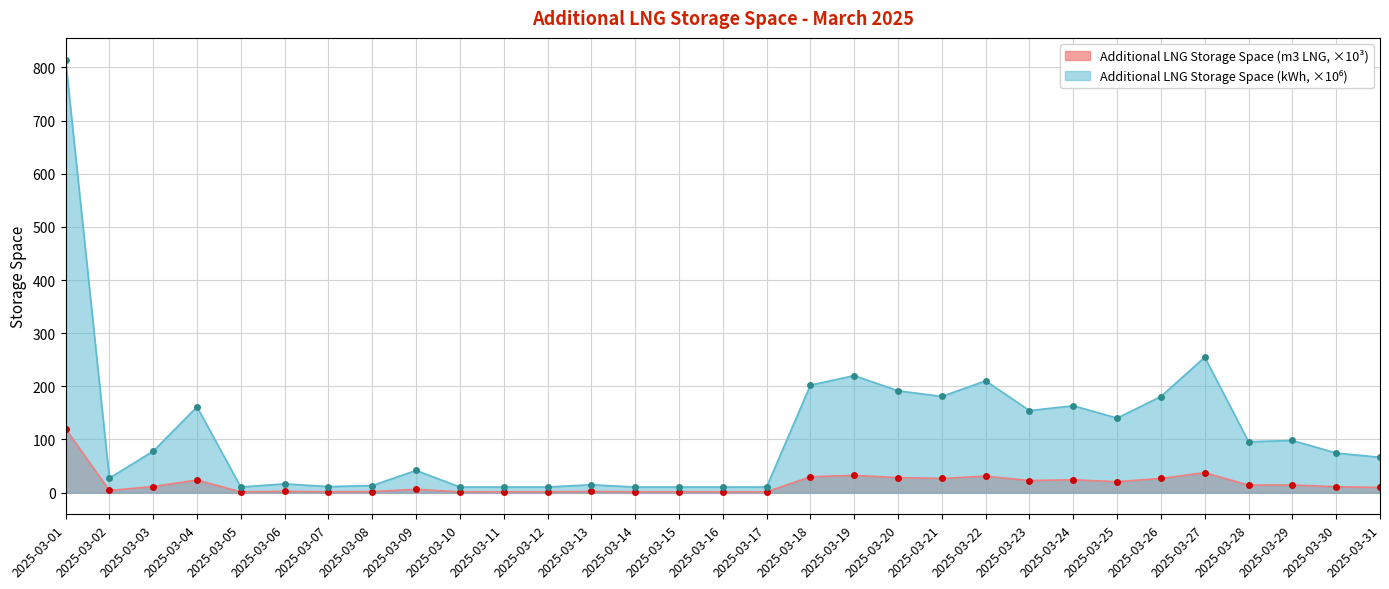

Which series has the largest total across all categories?

Additional LNG Storage Space [kWh]